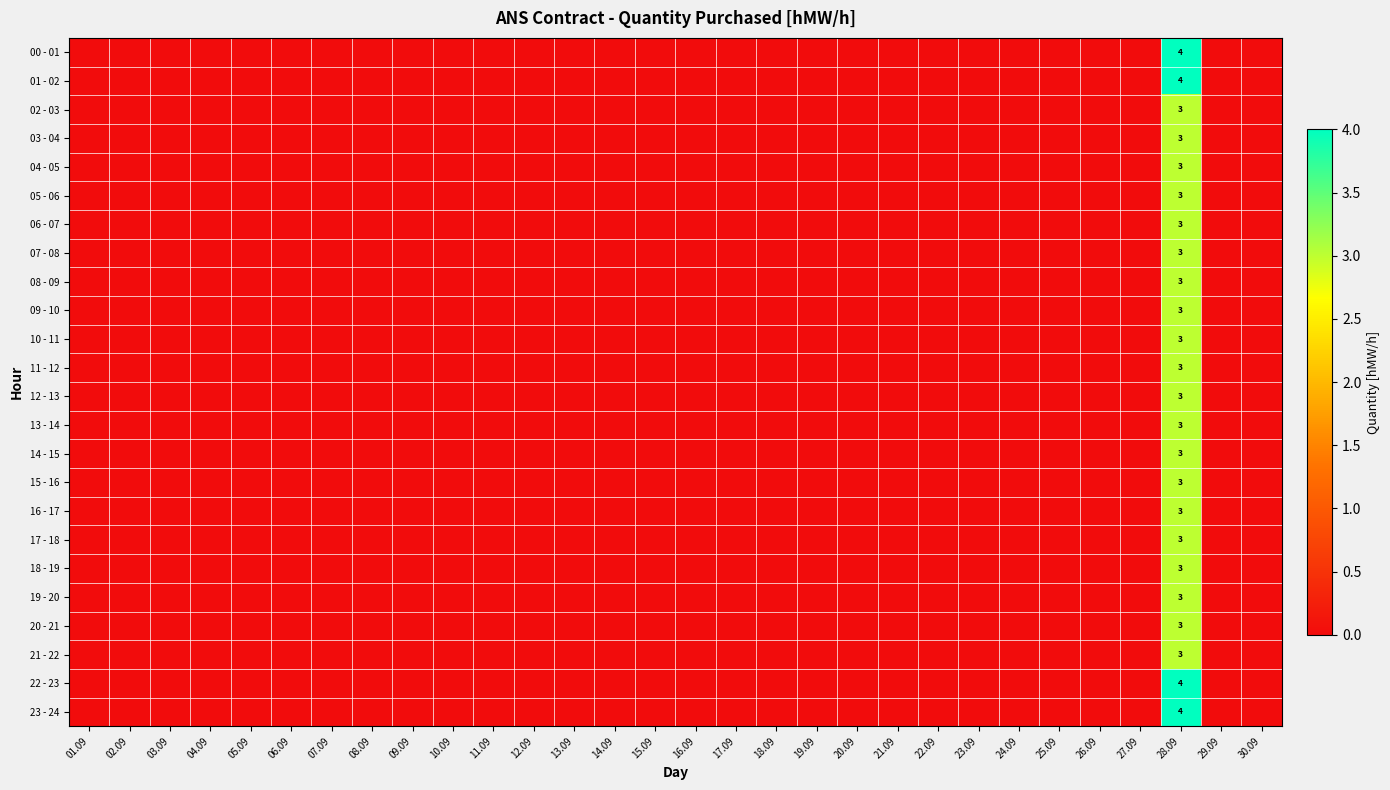

Is it true that 02 - 03 equals 4 at 28.09?

False